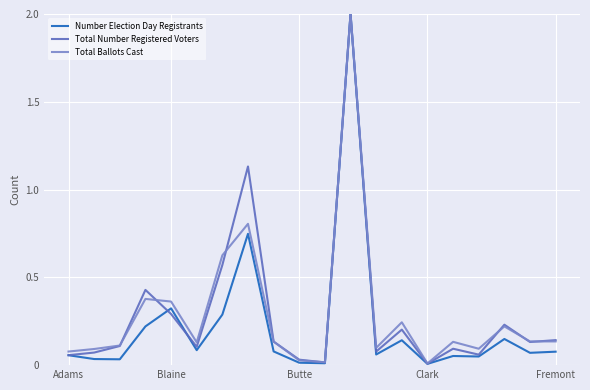

Which series has the widest spread of values?

Number Election Day Registrants